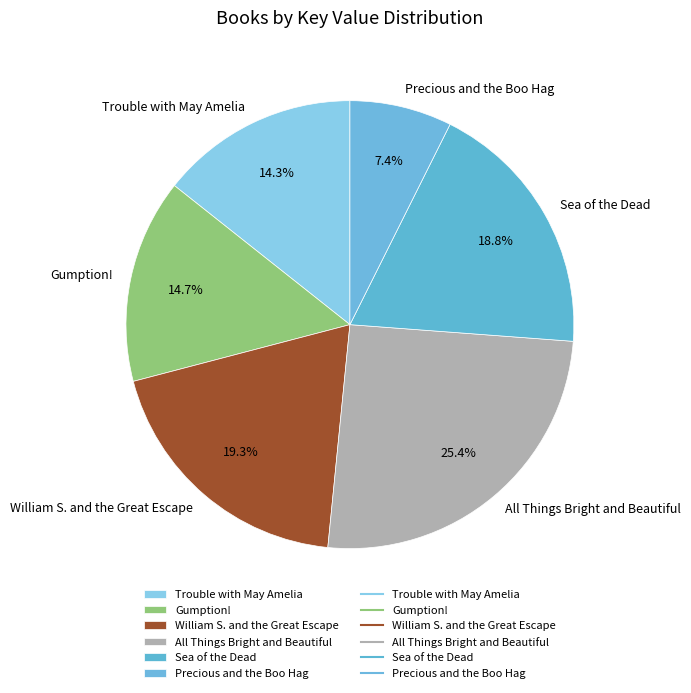

To the nearest percent, what portion does Sea of the Dead represent?

19%